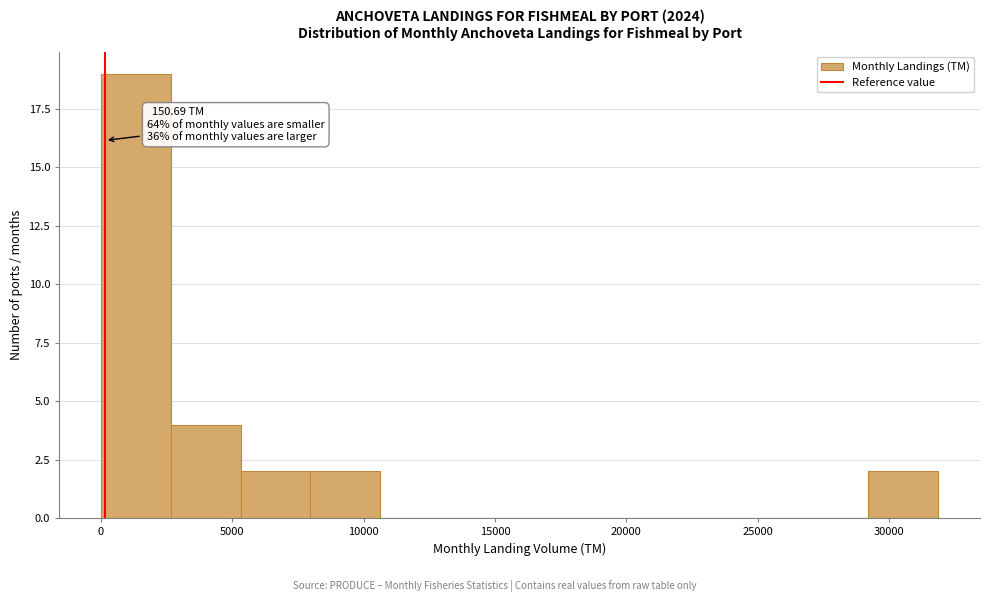

Over which range of the x-axis is the bar tallest?

0 to 2500